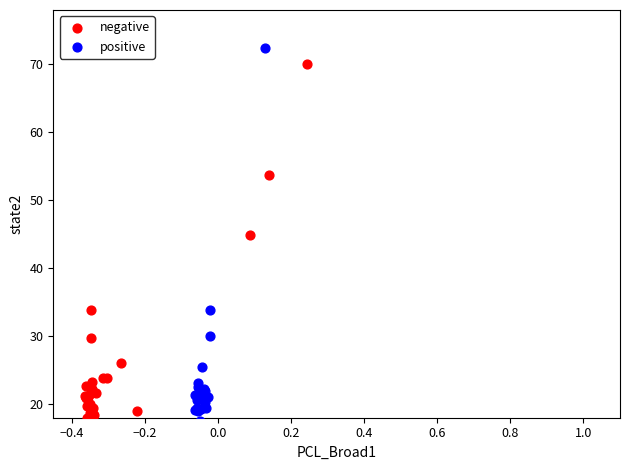

Which series has the widest spread of Y values?

positive